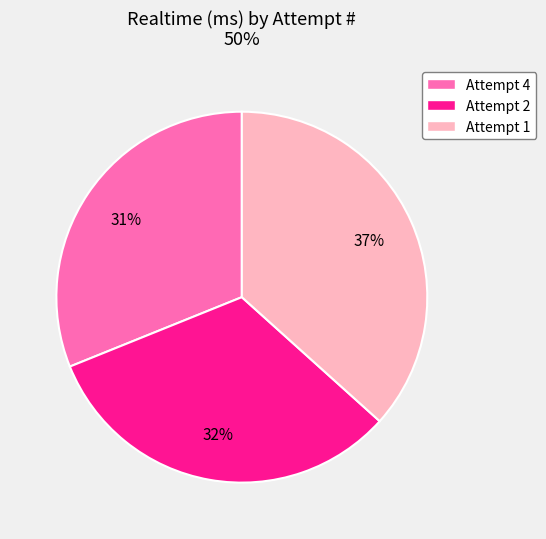

Is it true that Attempt 4 is 31% of the pie?

True